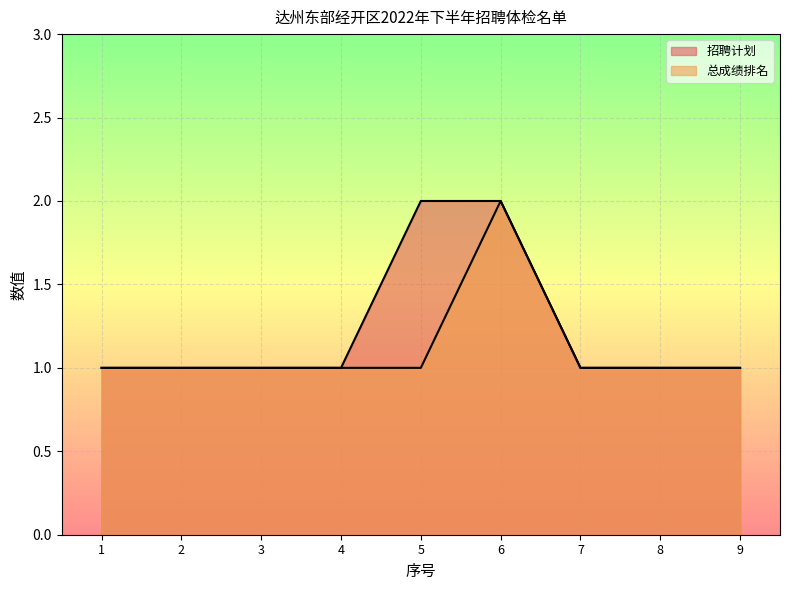

What is the lowest value of the 总成绩排名 series?

1